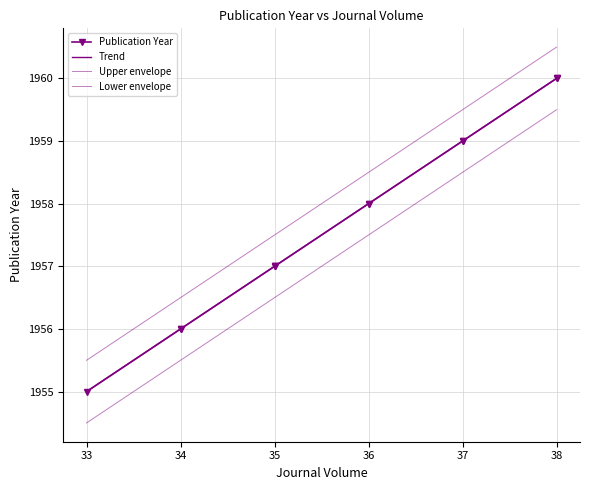

Which has a higher value, 33 or 34?

34